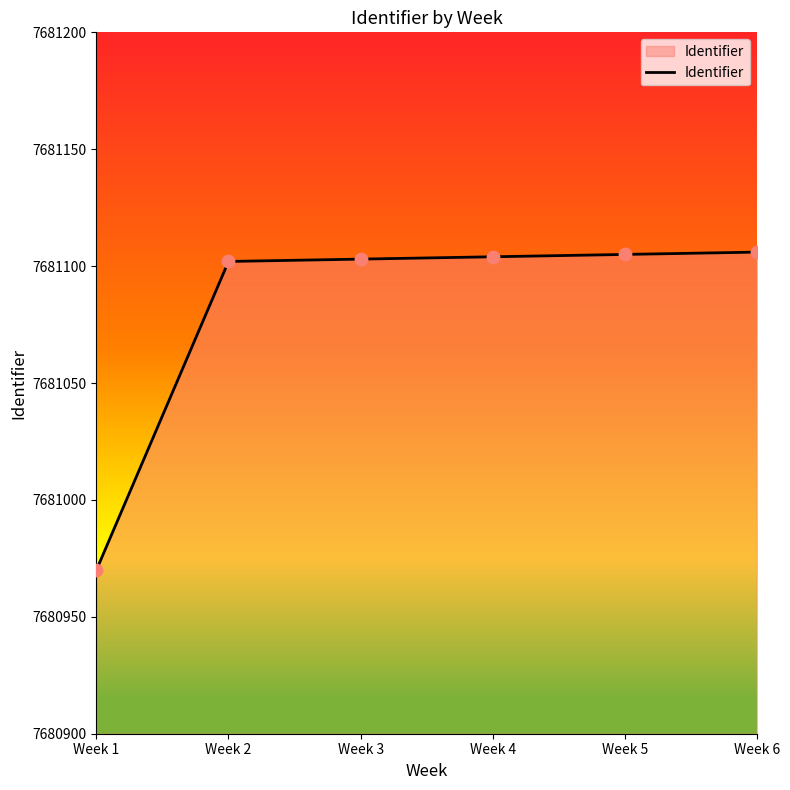

Which has a higher value, Week 1 or Week 5?

Week 5